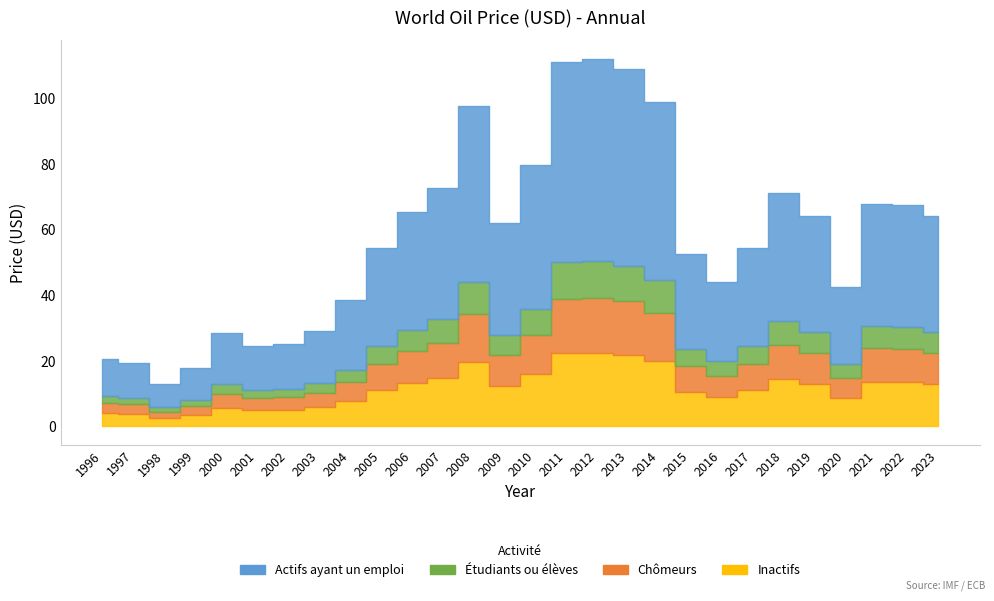

Approximately how many times larger is the value at 1997 compared to 2006?

0.3